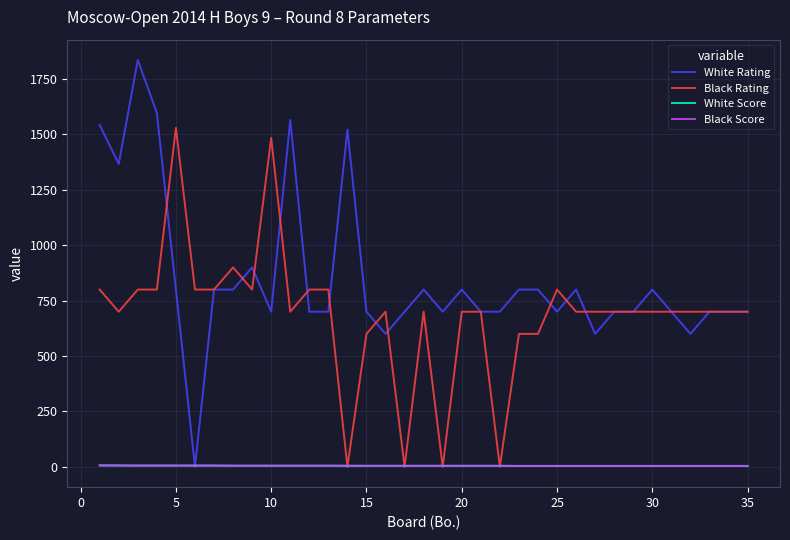

Which series has the widest spread of values?

White Rating